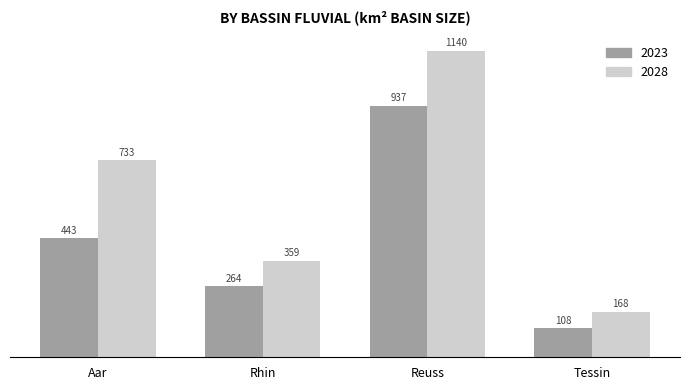

What is the average value of the 2028 series?

600